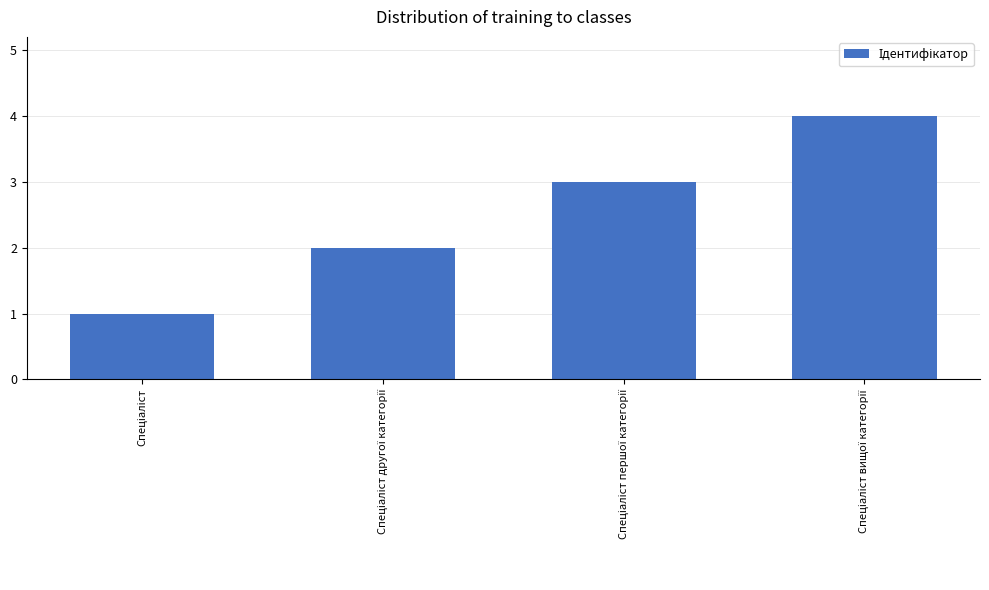

Are the bars grouped side by side (vs. stacked)?

No